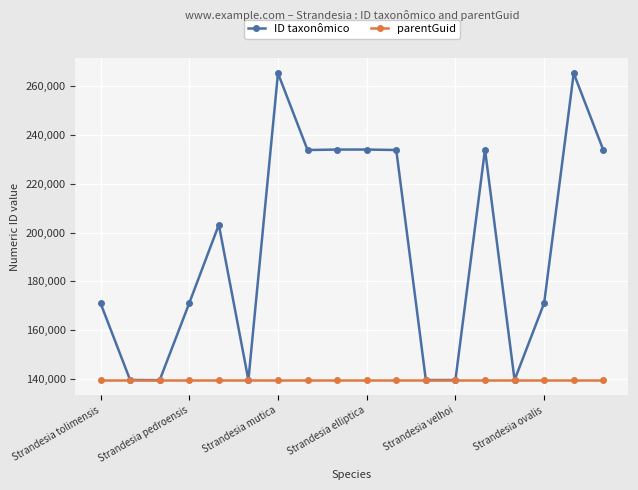

How many lines are shown in the chart?

2